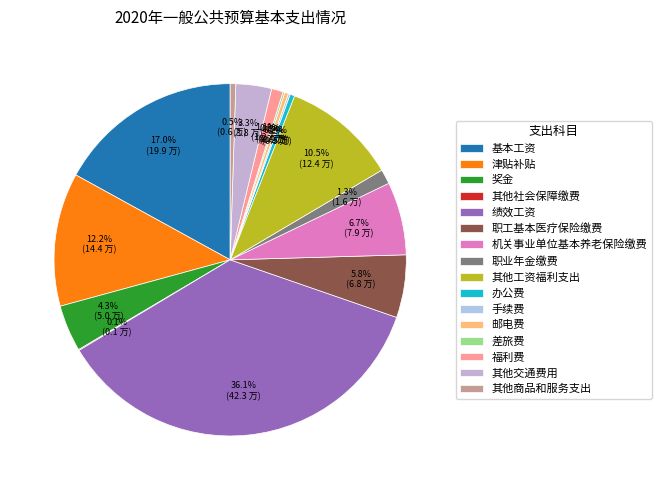

How many slices are in this pie chart?

16